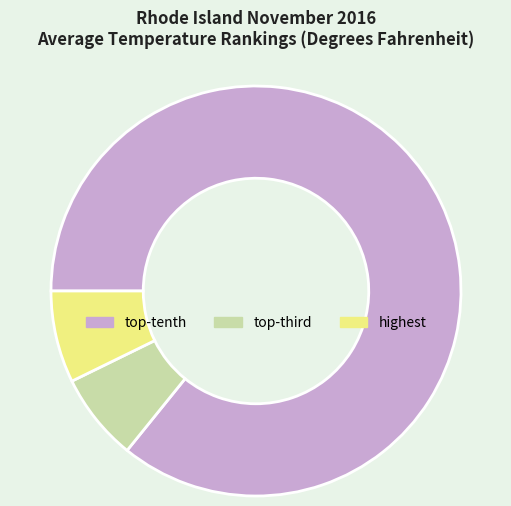

Which slice represents more than half of the pie?

top-tenth